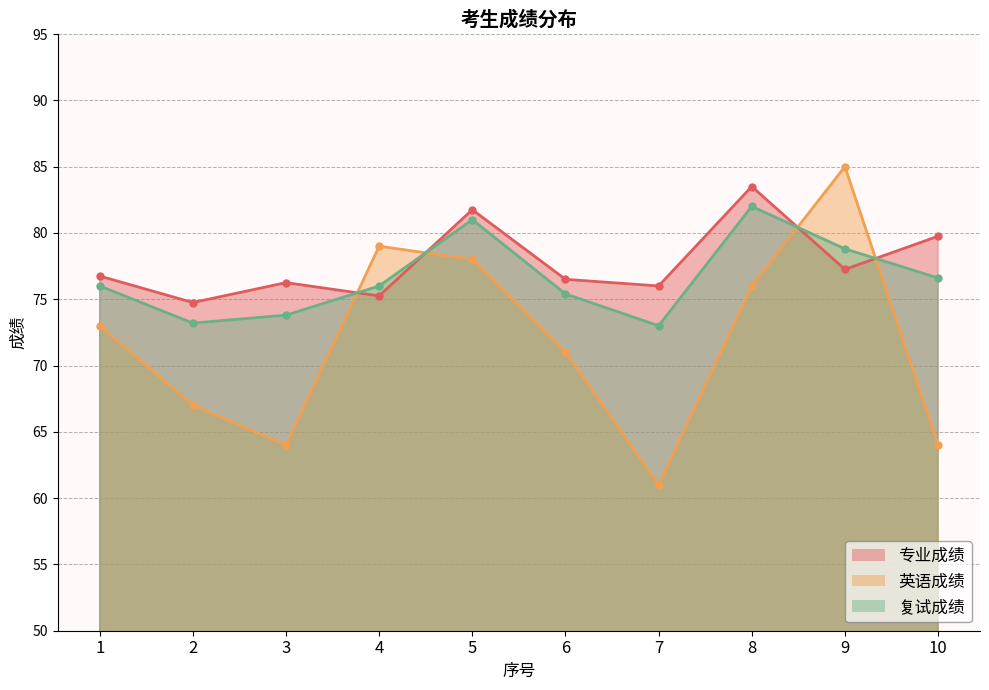

Where does the 英语成绩 series first go above 73?

4